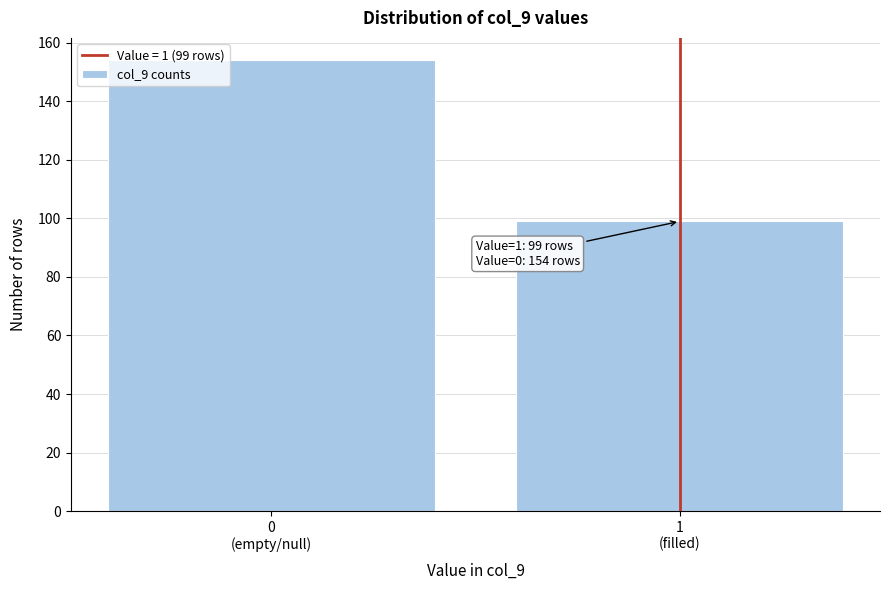

Reading left to right, transcribe all the data shown in this chart.

154	99